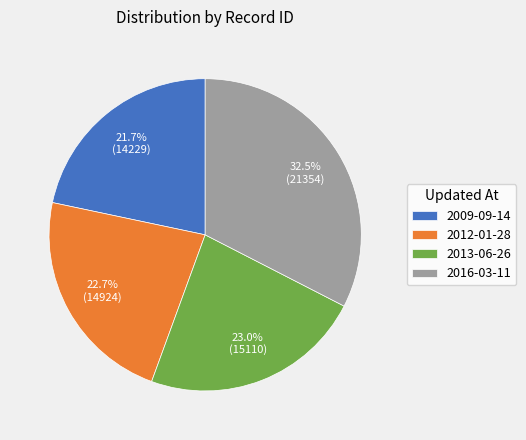

Count the number of slices in the pie.

4